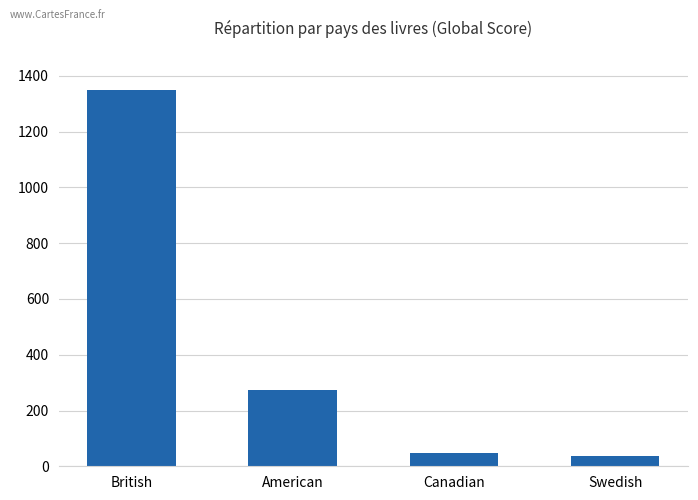

What is the sum of the values at British and Canadian?

1398